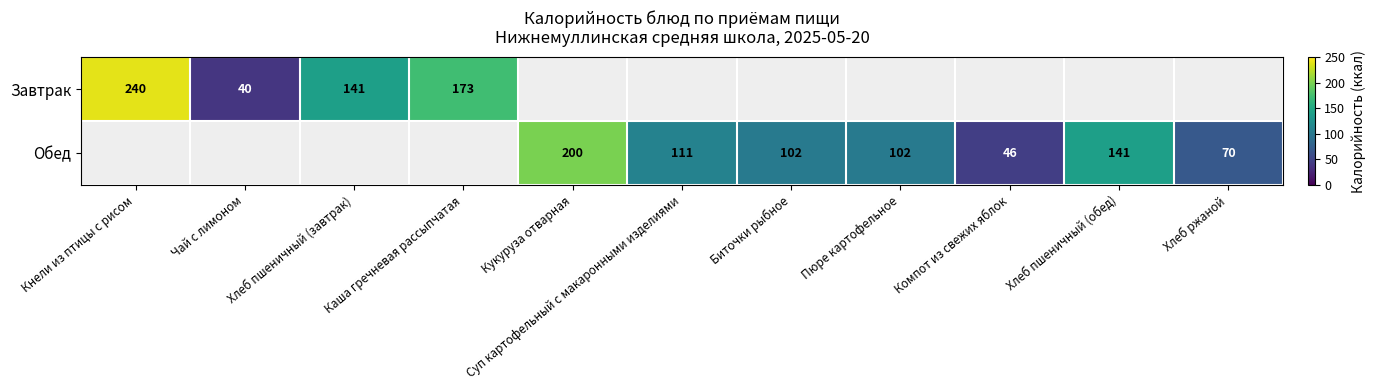

Is it true that Завтрак equals 24 at Чай с лимоном?

False